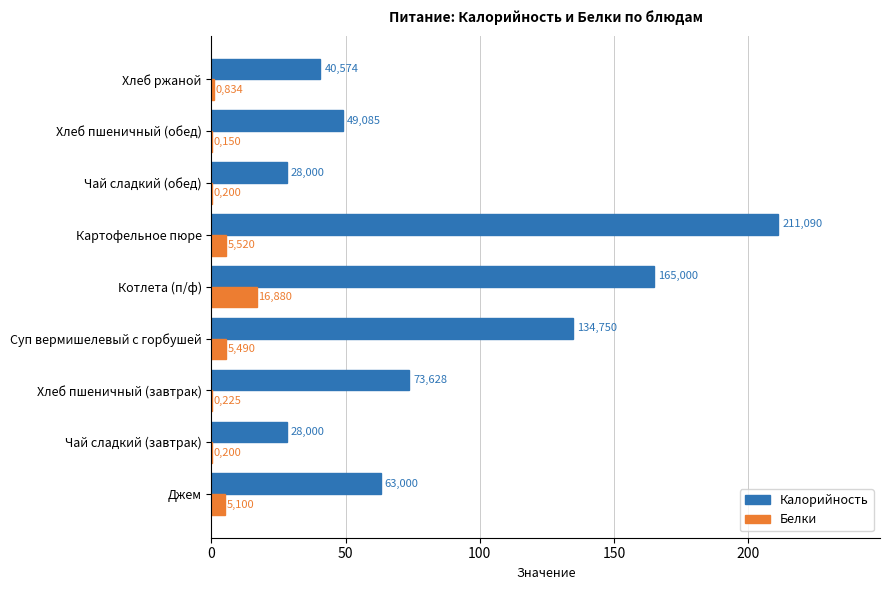

What is the difference between the second highest and second lowest values in the Калорийность series?

137.0